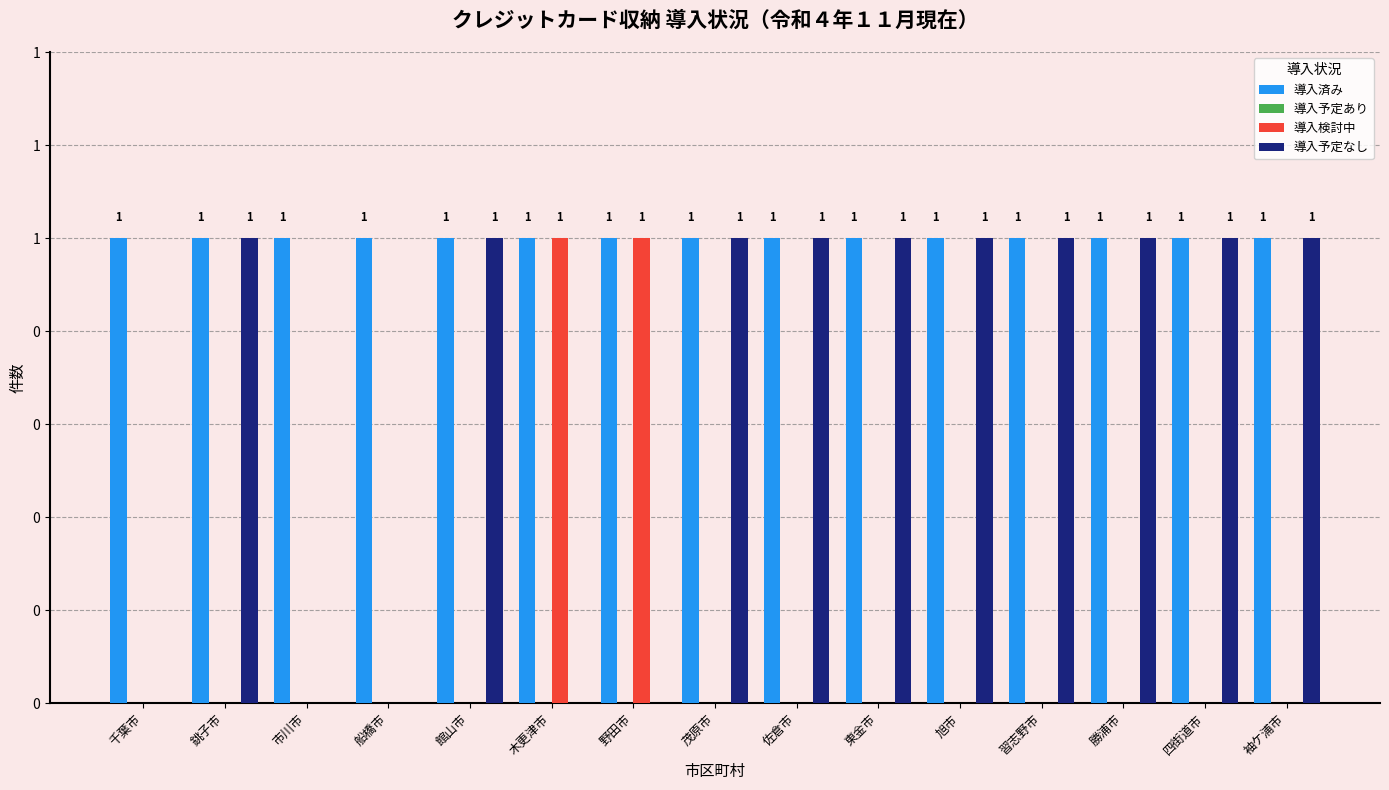

What position from the right is 茂原市?

8